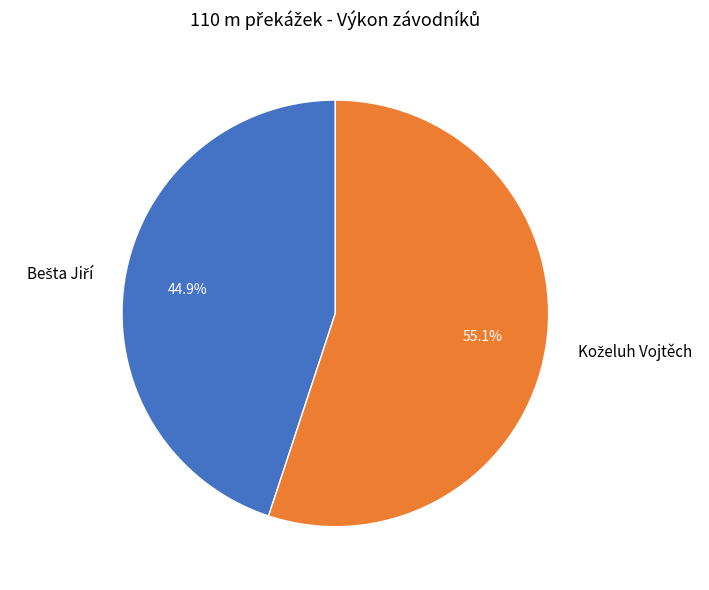

Does any single category account for the majority?

Yes